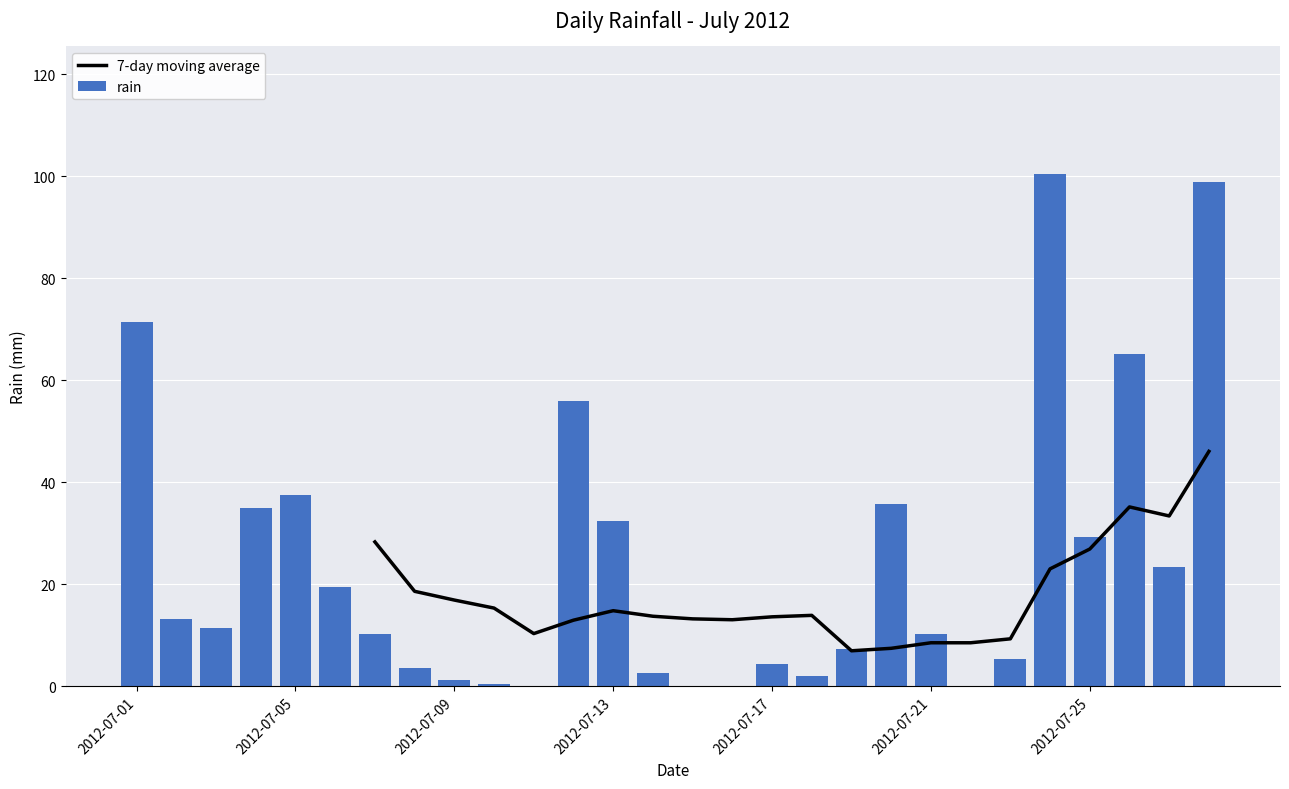

What position from the right is 19?

9